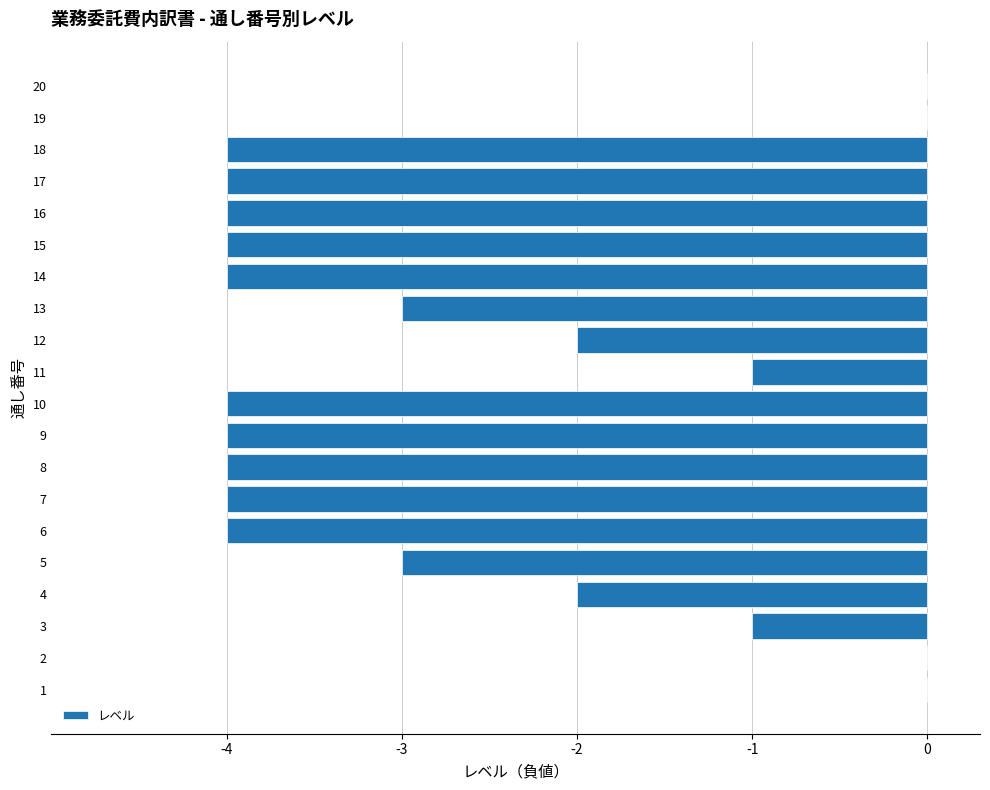

Reading bottom to top, extract all data points from this chart.

1=0	2=0	3=-1	4=-2	5=-3	6=-4	7=-4	8=-4	9=-4	10=-4	11=-1	12=-2	13=-3	14=-4	15=-4	16=-4	17=-4	18=-4	19=0	20=0